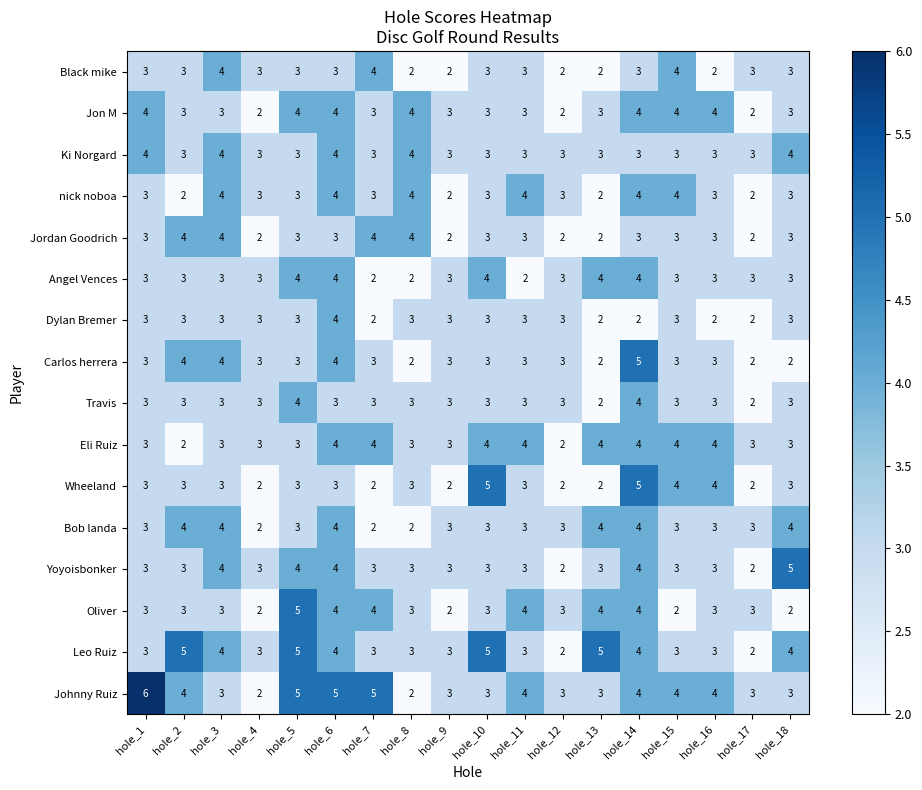

Is it true that nick noboa equals 2 at hole_1?

False